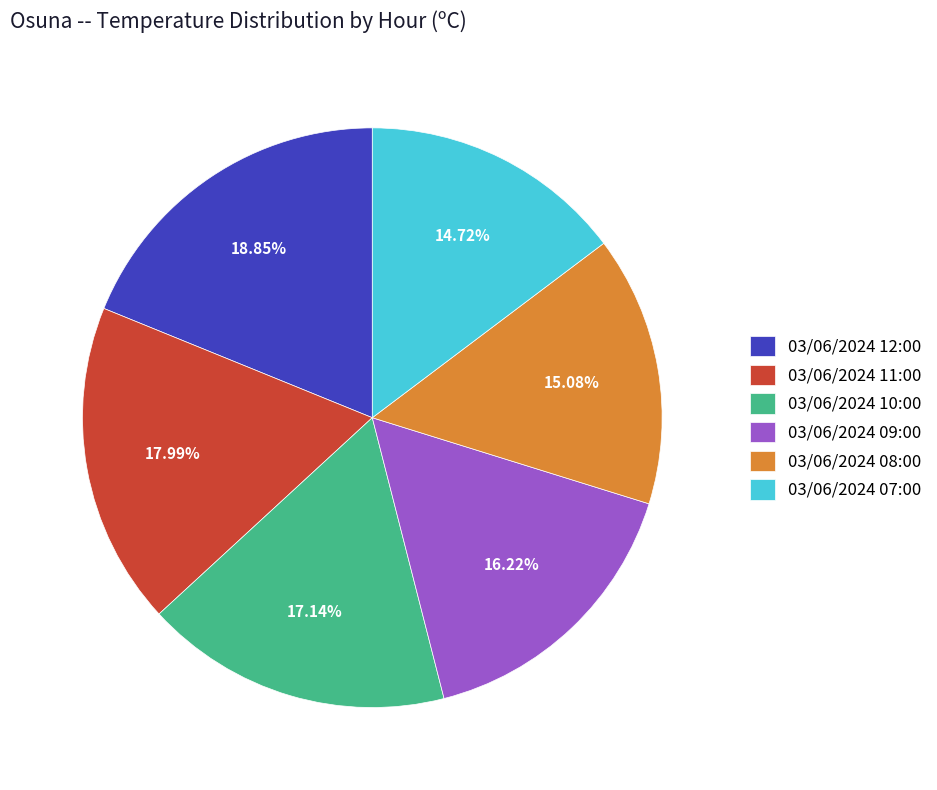

What is the largest slice in the pie chart?

03/06/2024 12:00